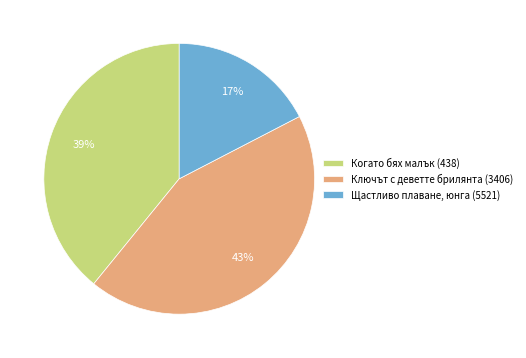

How many segments does this pie chart have?

3